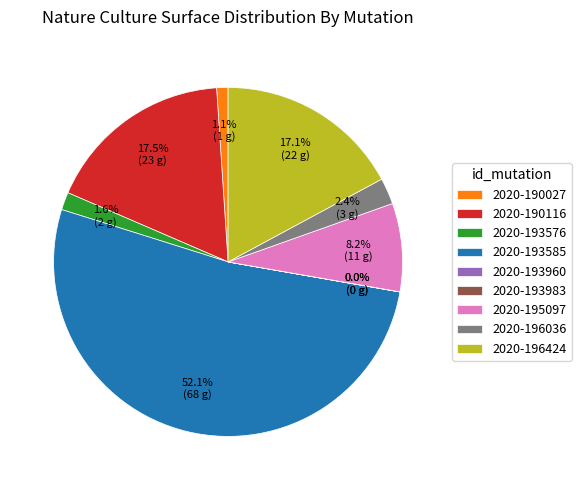

Is there a majority slice in this chart?

Yes